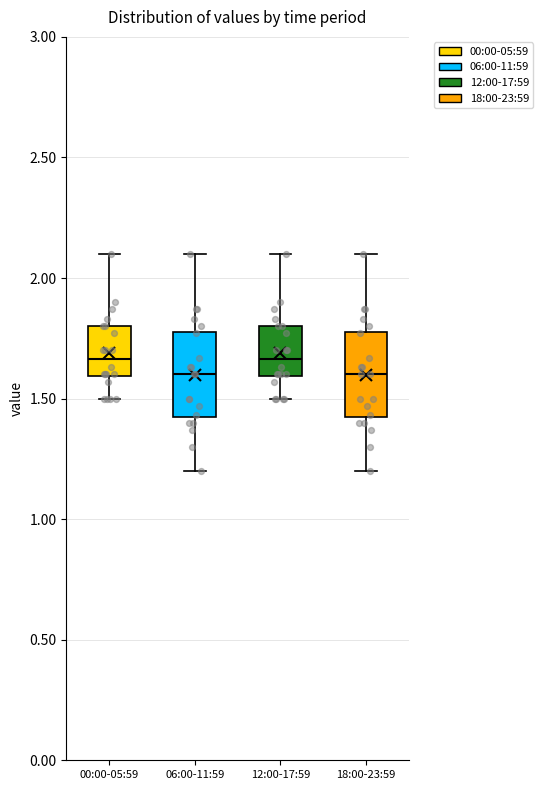

Reading left to right, transcribe this box plot: for each box, give where its median line is, the range the box spans, and where its two whiskers end, as read against the y-axis. The values are not printed on the chart, so give them approximately, as read against the axis.

00:00-05:59: median 1.65, box 1.60 to 1.80, whiskers 1.50 to 2.10
06:00-11:59: median 1.60, box 1.40 to 1.80, whiskers 1.20 to 2.10
12:00-17:59: median 1.65, box 1.60 to 1.80, whiskers 1.50 to 2.10
18:00-23:59: median 1.60, box 1.40 to 1.80, whiskers 1.20 to 2.10